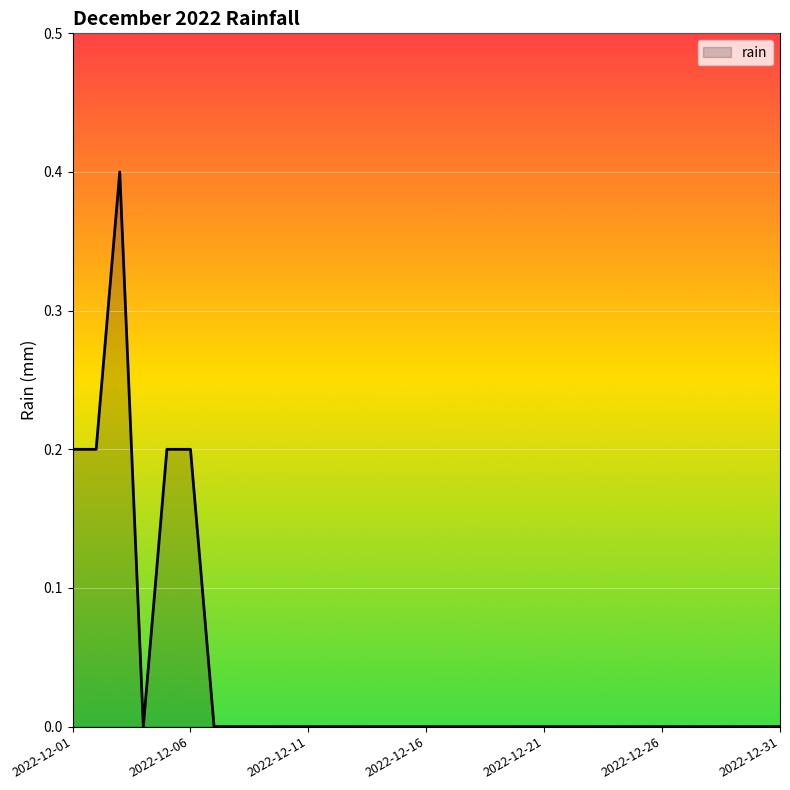

What is the greatest value displayed?

0.4